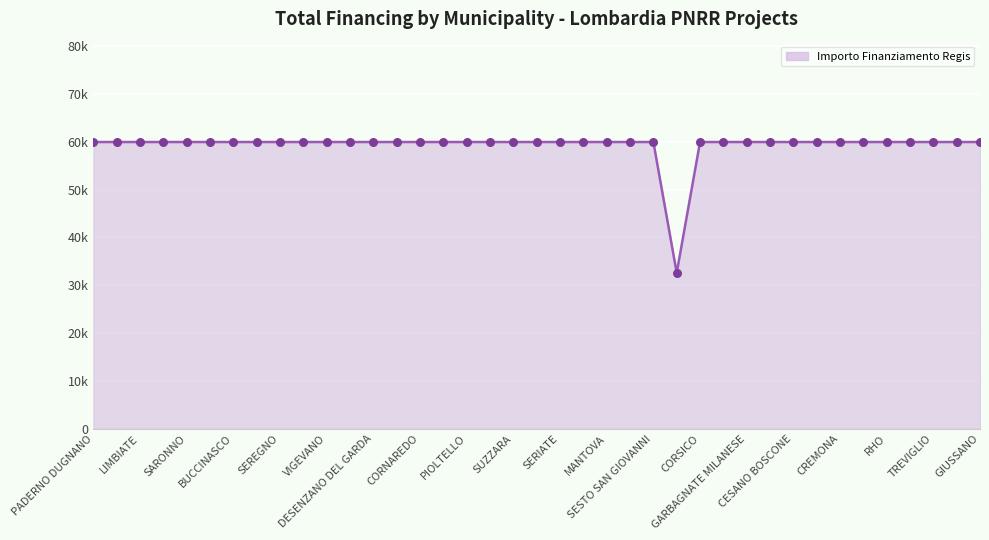

Does the chart have visible grid lines?

Yes